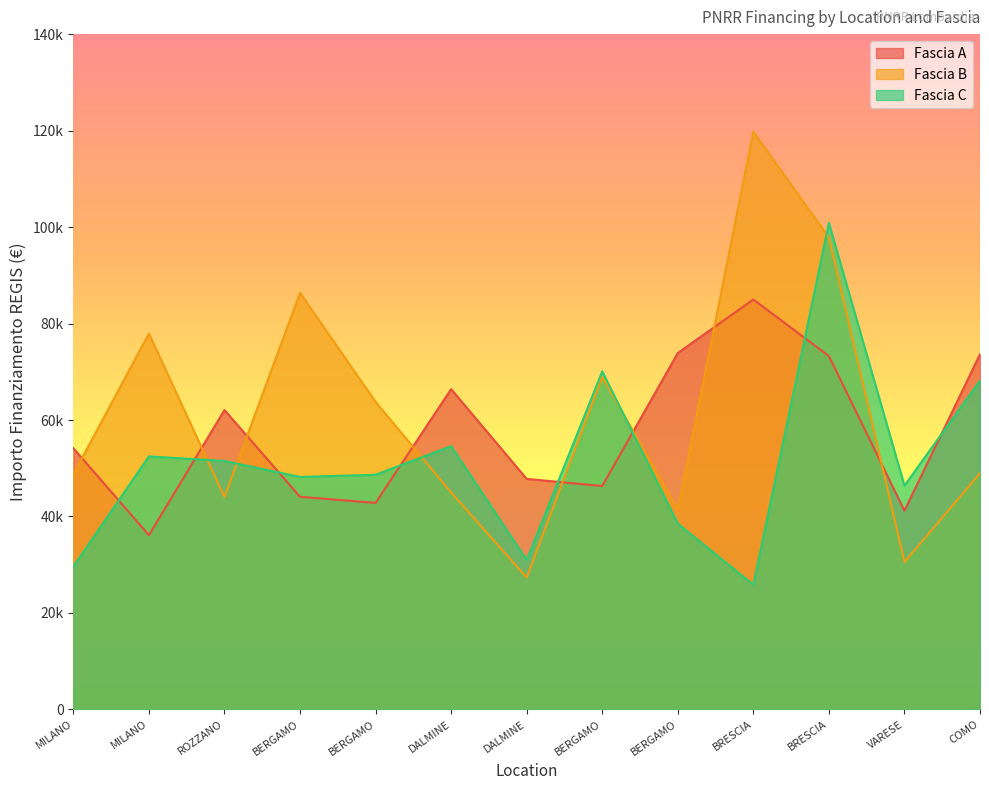

How many series are shown in this chart?

3